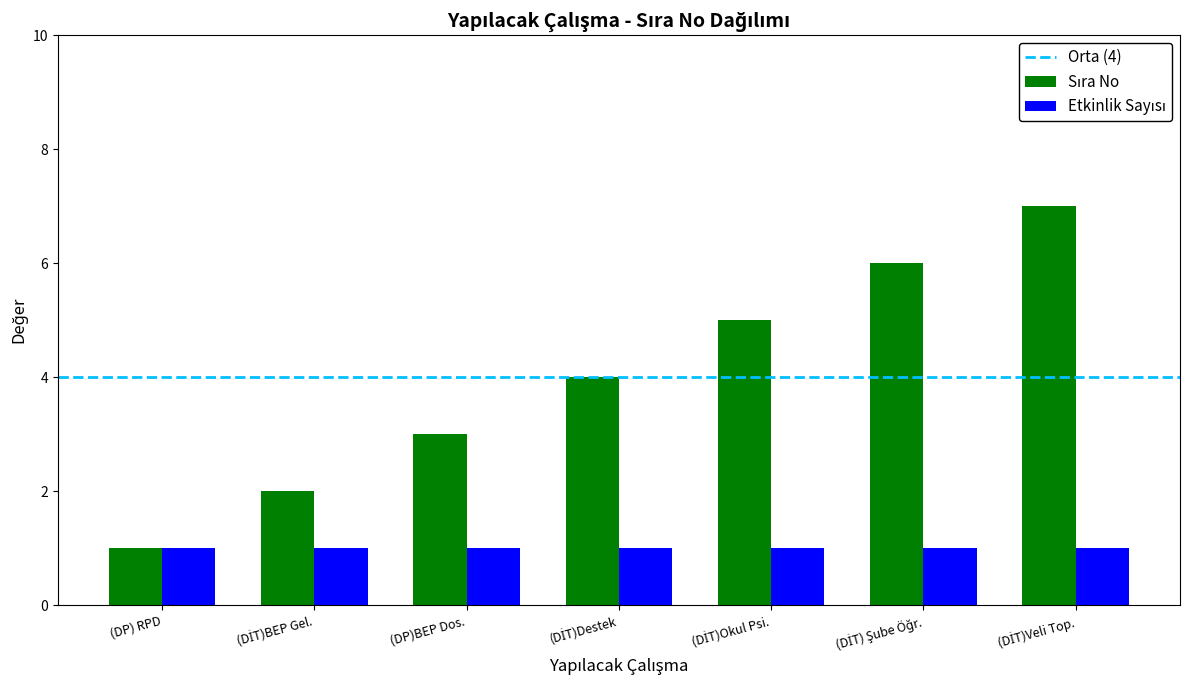

What is the total value across all series at (DP)BEP Dos.?

4